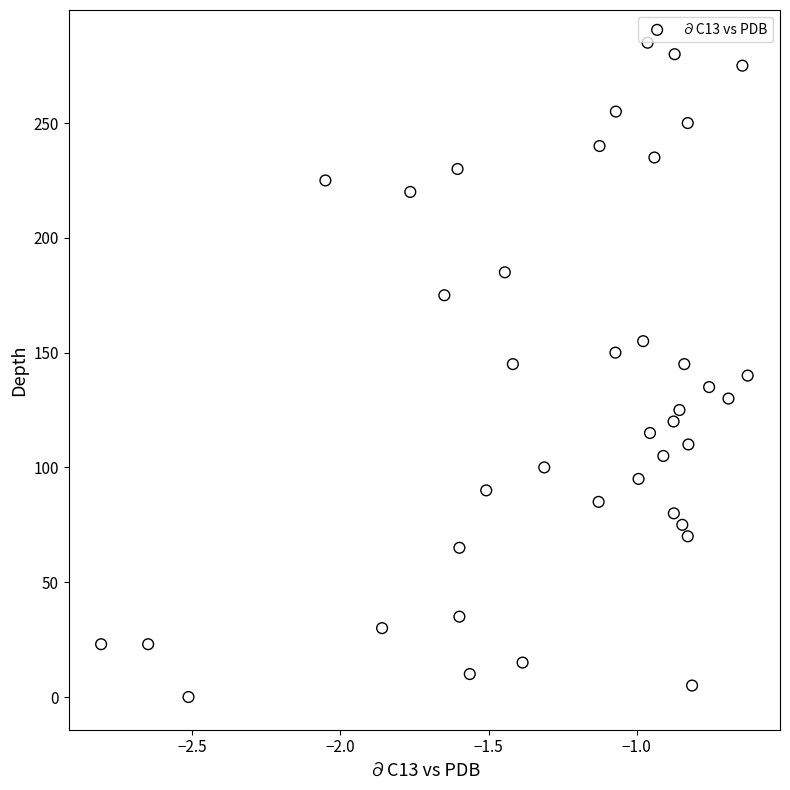

What is the range of Y values (max minus min)?

285